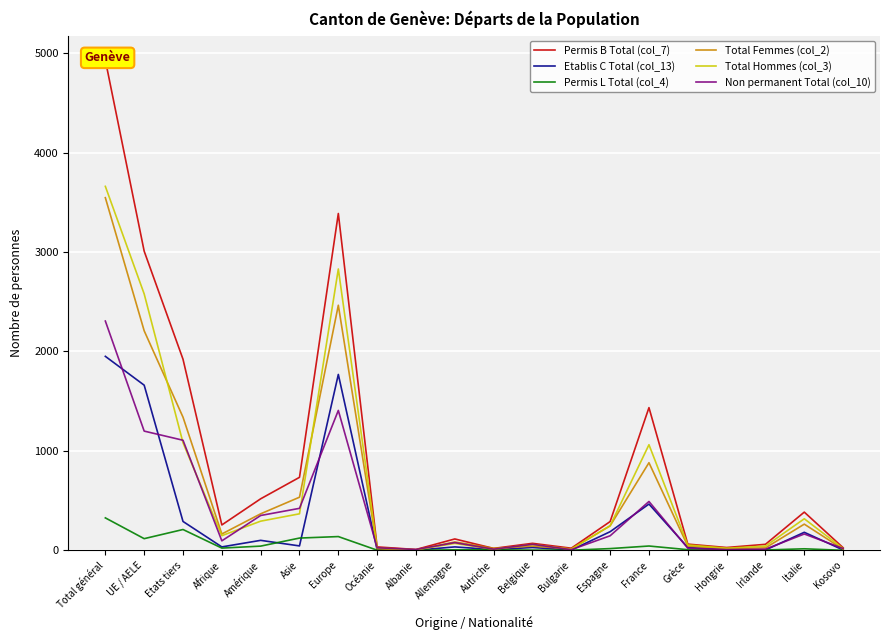

What is the label of the 6th point from the right?

France